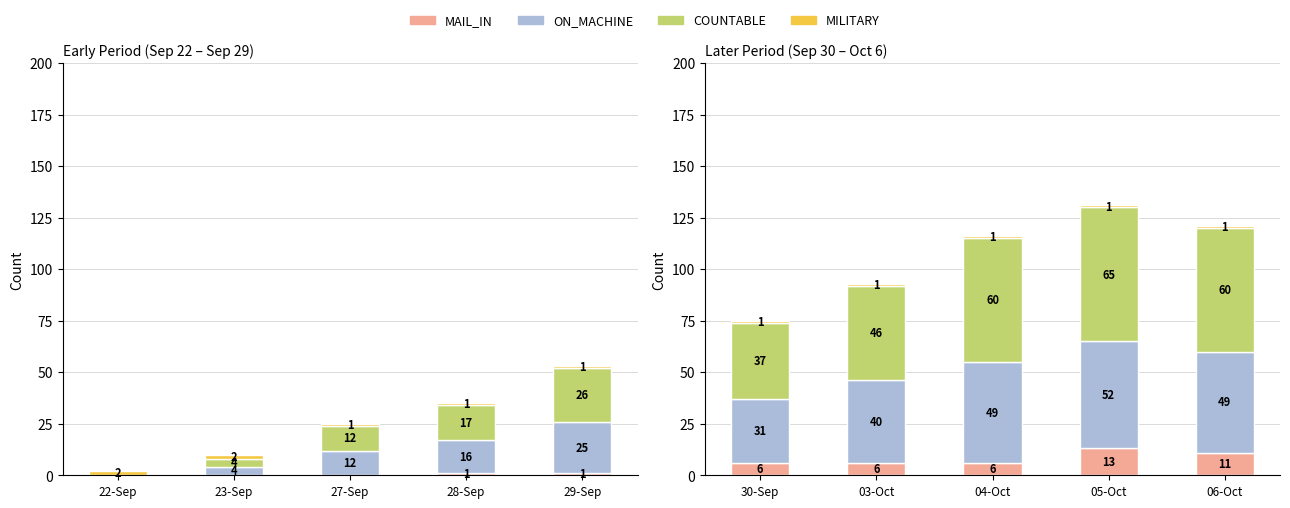

What position from the left is 30-Sep?

1